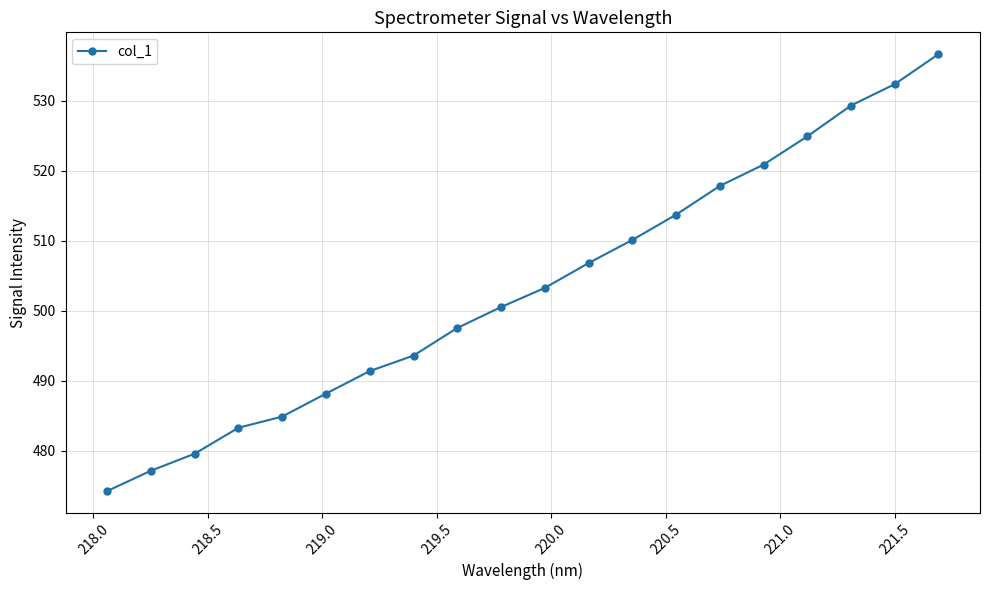

What is the minimum value shown in the chart?

474.3